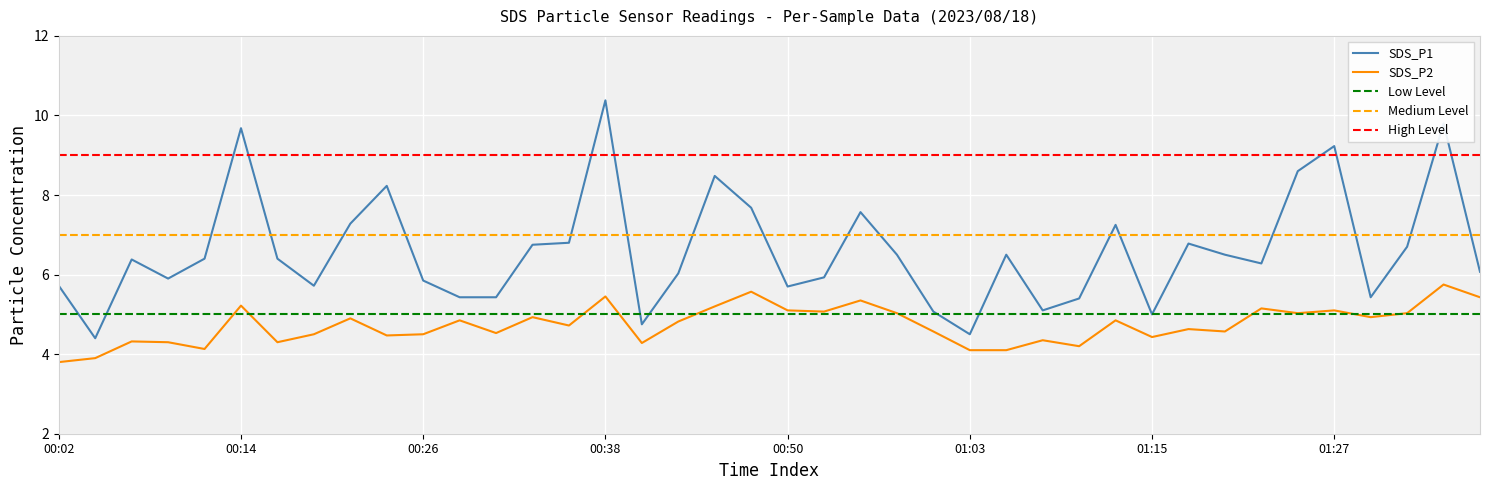

Between 00:16 and 00:48, which series saw the biggest shift?

SDS_P1